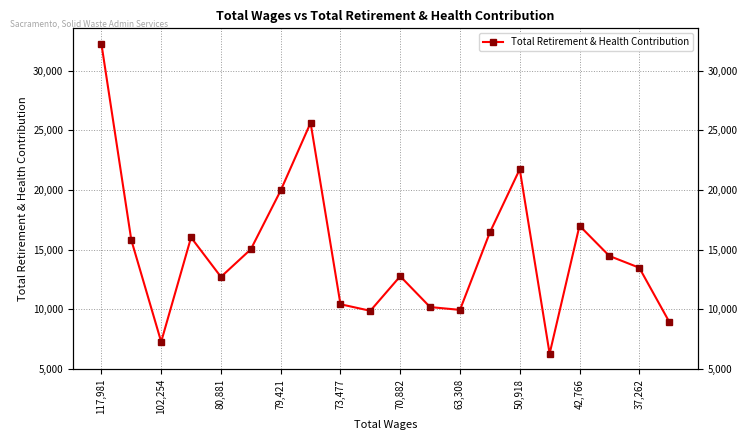

What is the difference between the second highest and second lowest values?

18338